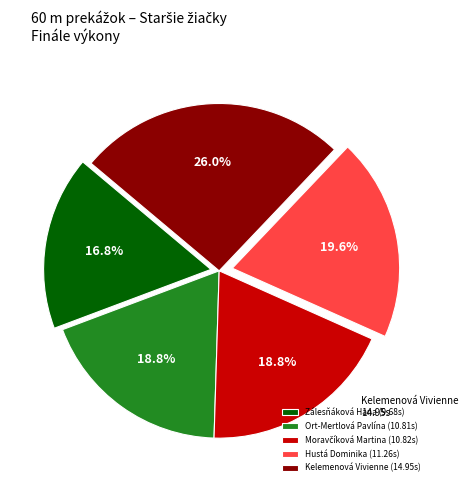

To the nearest percent, what is the difference between the largest and smallest slice percentages?

9%